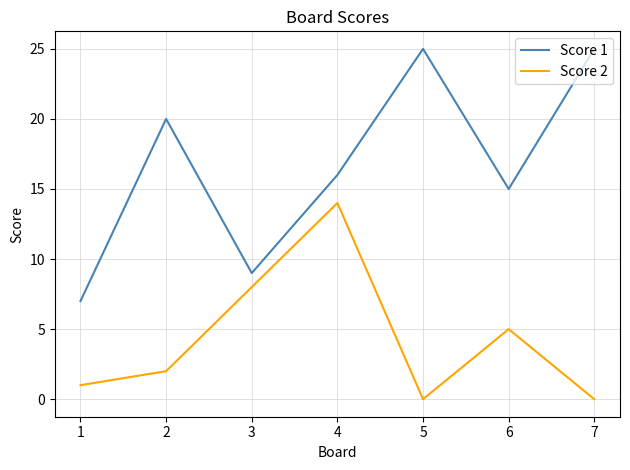

How many lines are shown in the chart?

2